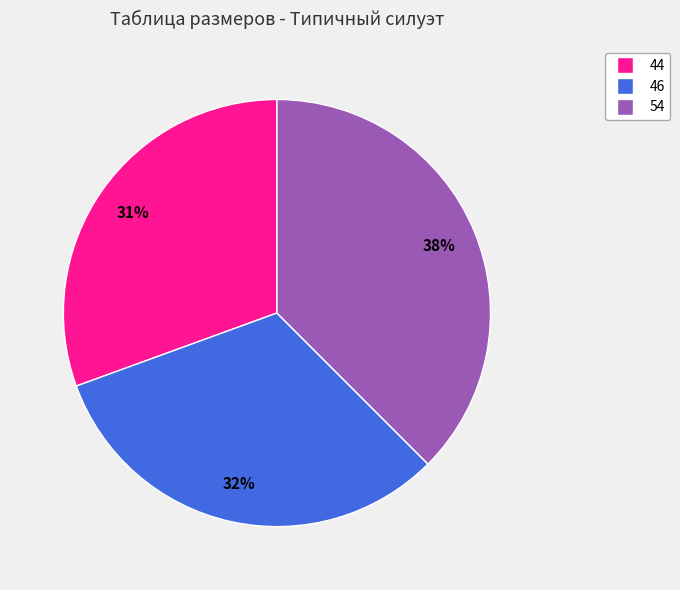

To the nearest percent, what percentage of the pie is 46?

32%